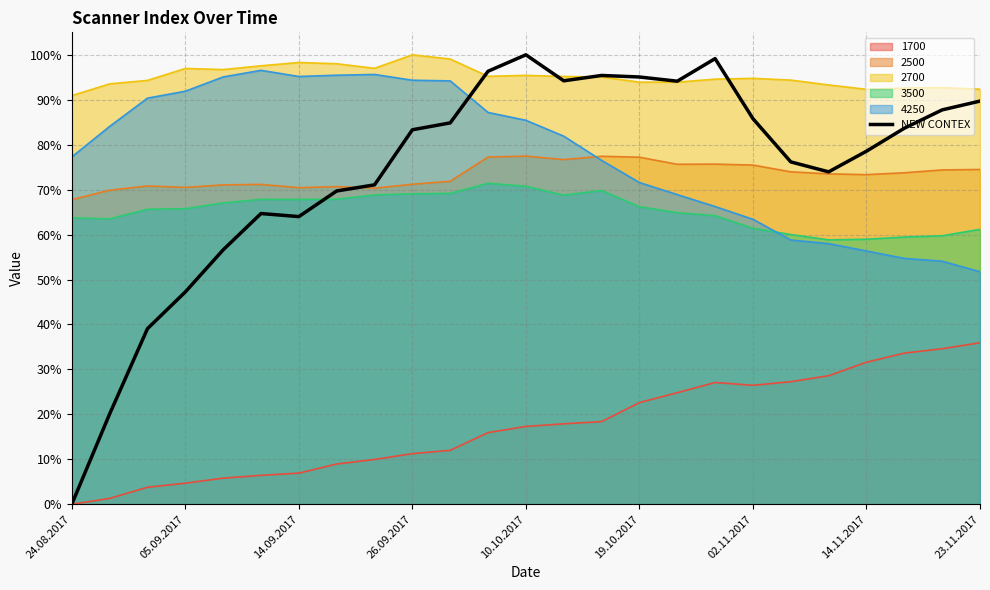

True or false: 2700 and 3500 cross at least once.

False